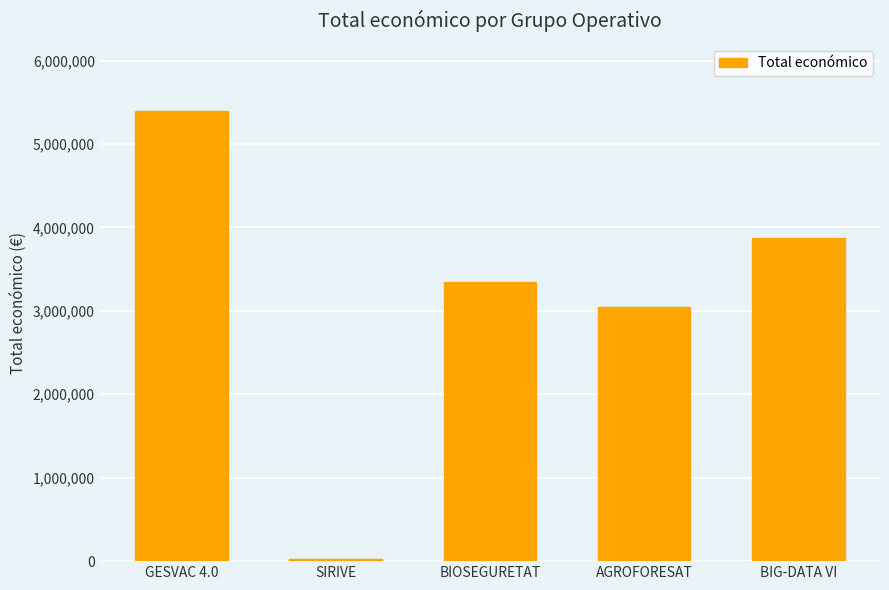

Reading right to left, what are all the values shown in this chart?

3875118	3051573	3342252	24017	5390598